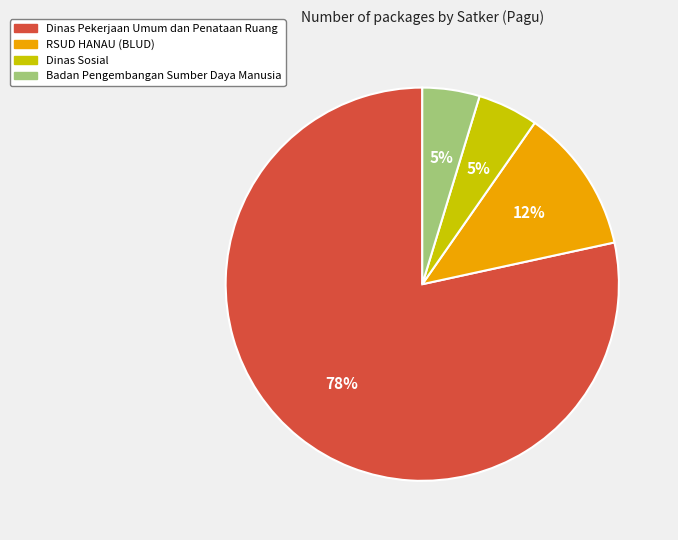

Is there a majority slice in this chart?

Yes